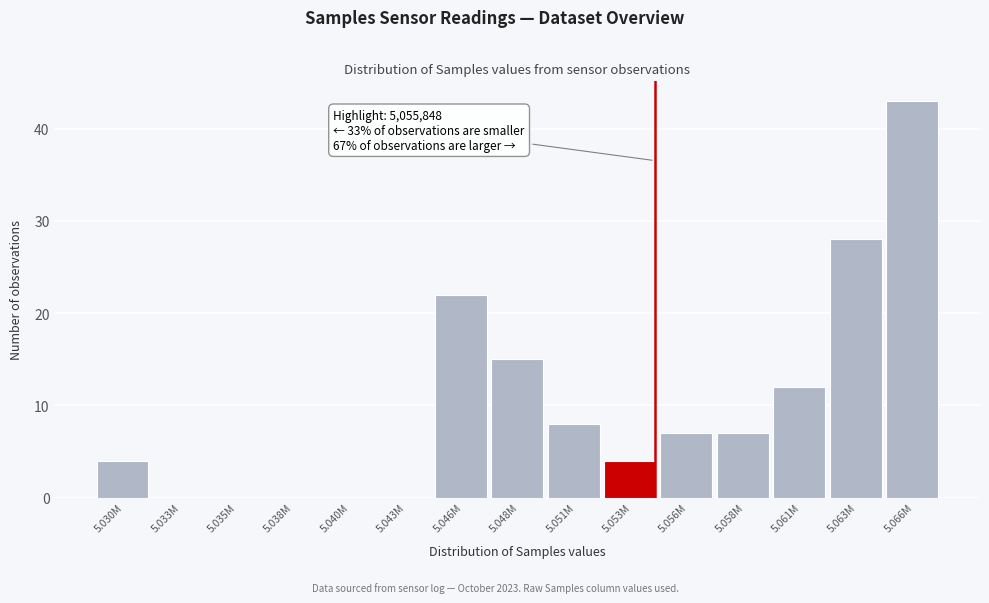

Reading left to right, transcribe all the data shown in this chart.

5.030M=4	5.033M=0	5.035M=0	5.038M=0	5.040M=0	5.043M=0	5.046M=22	5.048M=15	5.051M=8	5.053M=4	5.056M=7	5.058M=7	5.061M=12	5.063M=28	5.066M=43